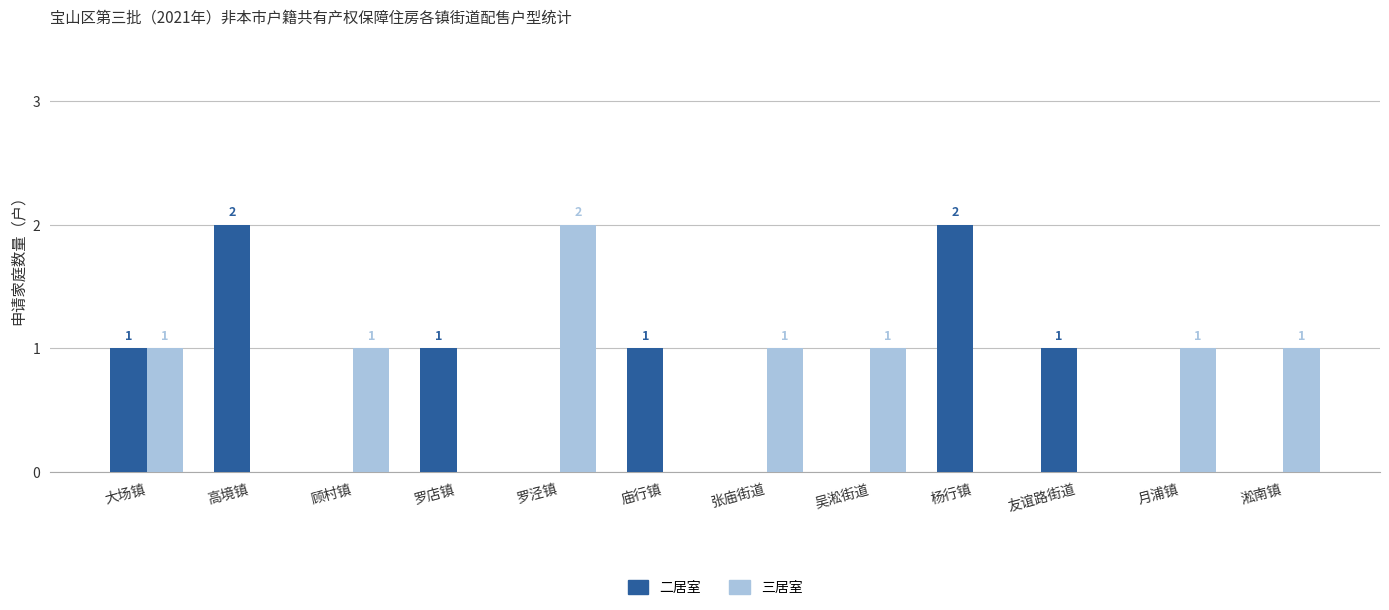

The value of 三居室 at 罗泾镇 is 3. True or false?

False